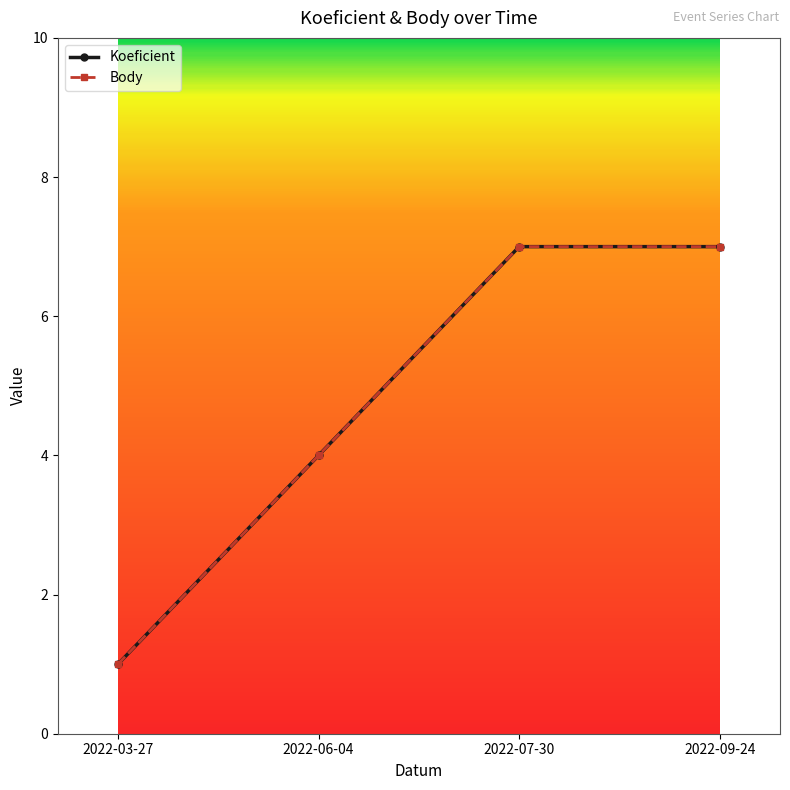

What is the approximate value of Koeficient at 2022-06-04?

4